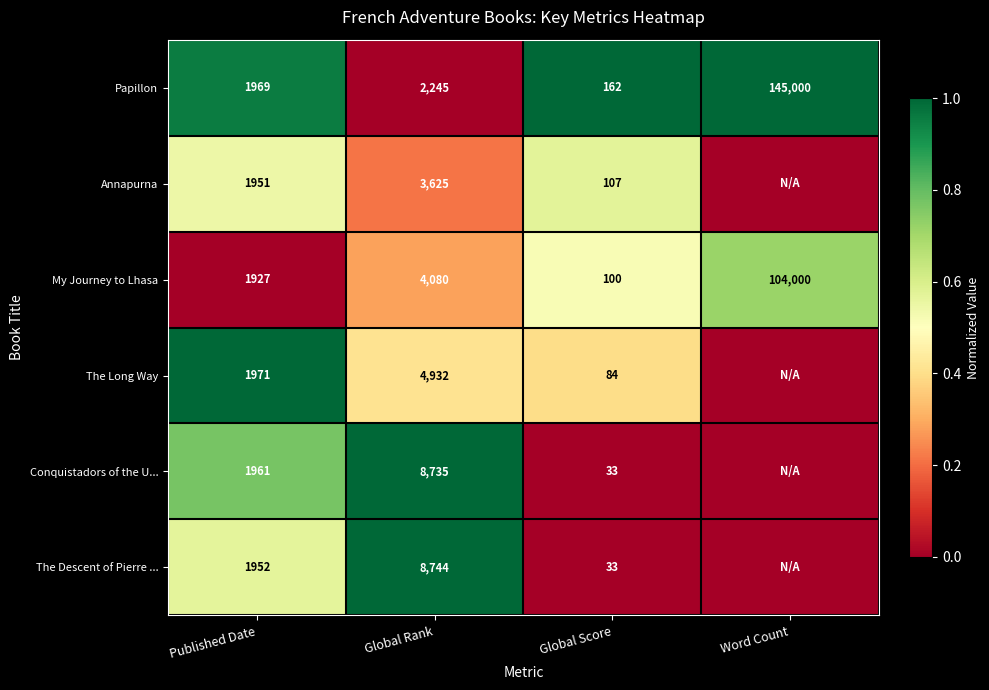

How many distinct data groups are displayed?

6